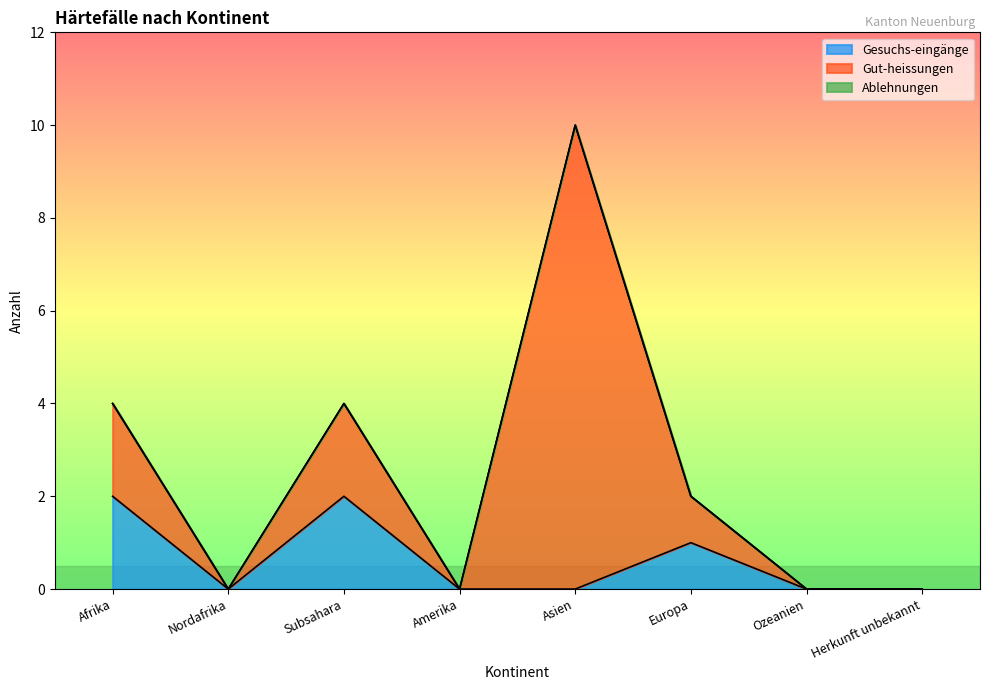

Does the chart have visible grid lines?

No